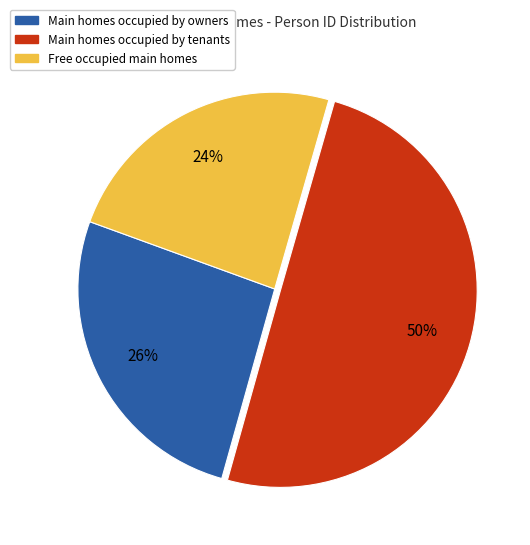

To the nearest percent, what is the average slice percentage?

33%